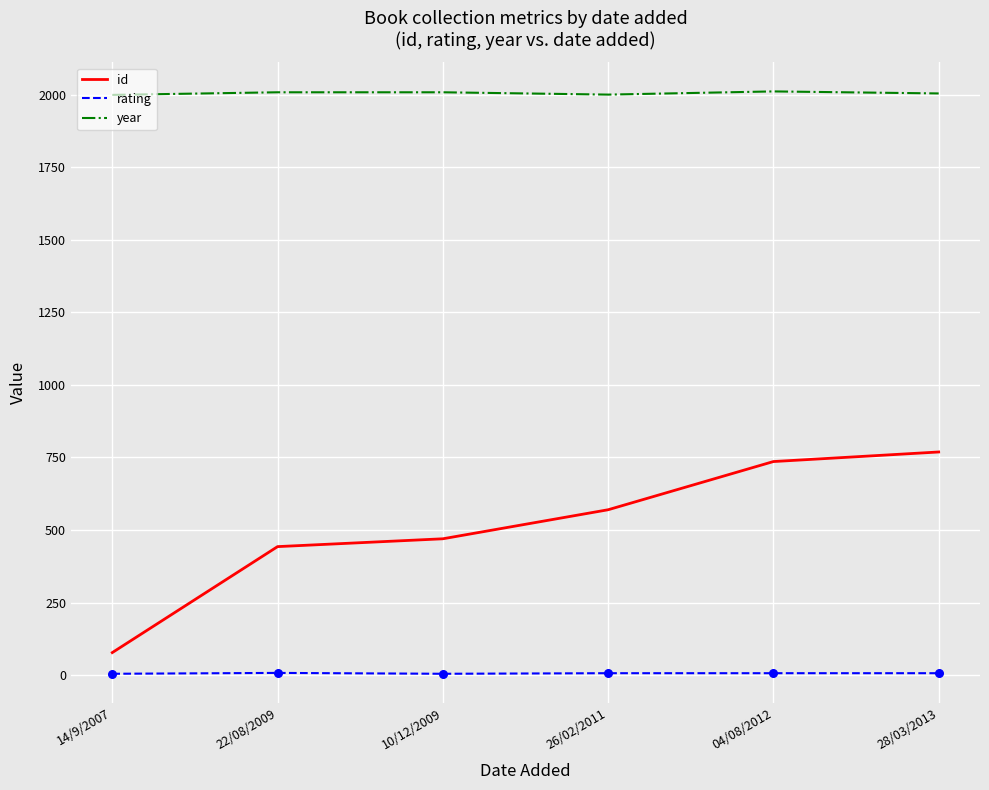

Which series has the largest total across all categories?

year